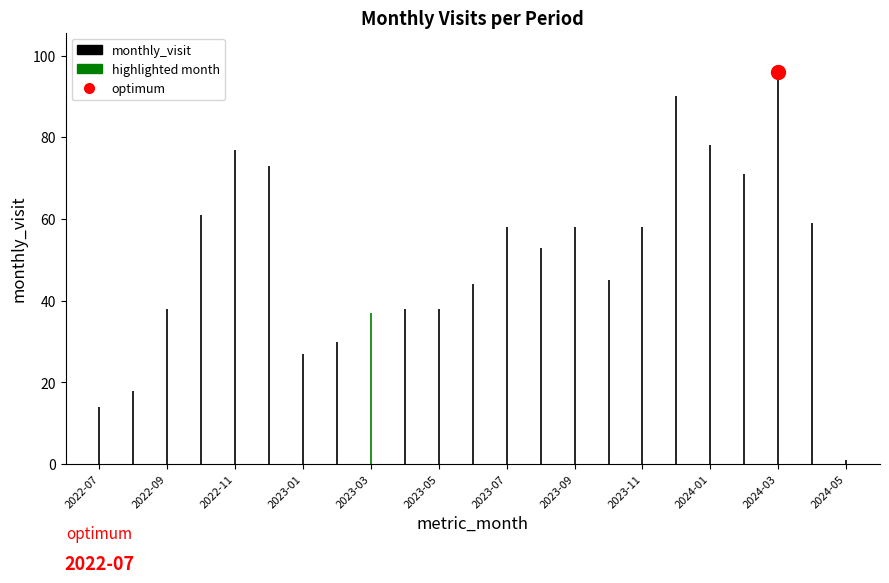

What is the change in value from 2023-05 to 2023-06?

+6